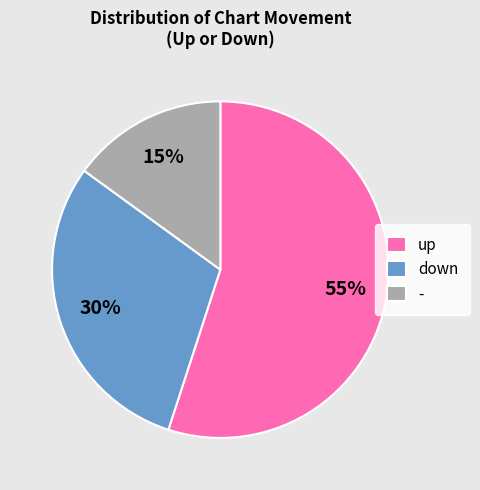

Is there any slice that represents more than half of the pie?

Yes